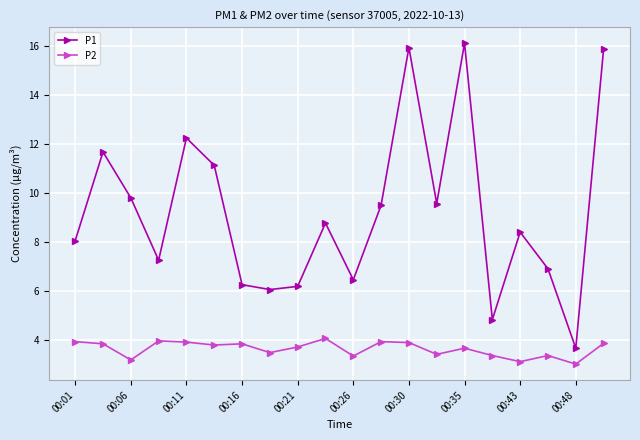

Which series has the largest range (max minus min)?

P1